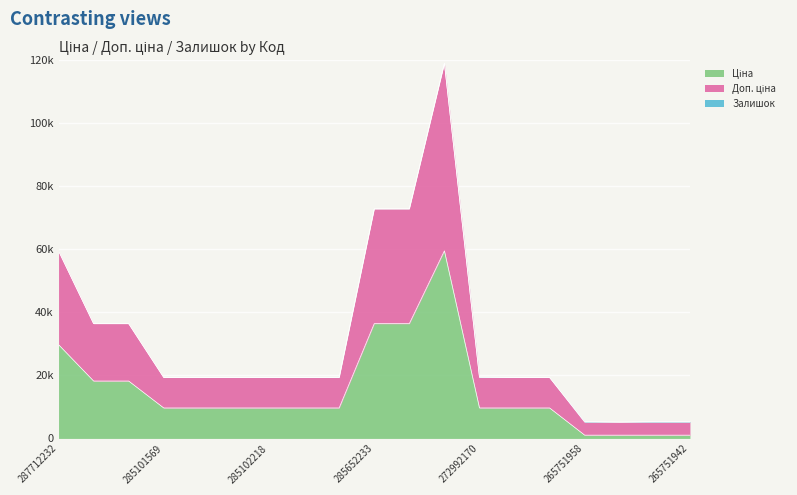

What is the sum of the Ціна values at 287712232 and 285102221?

39426.1